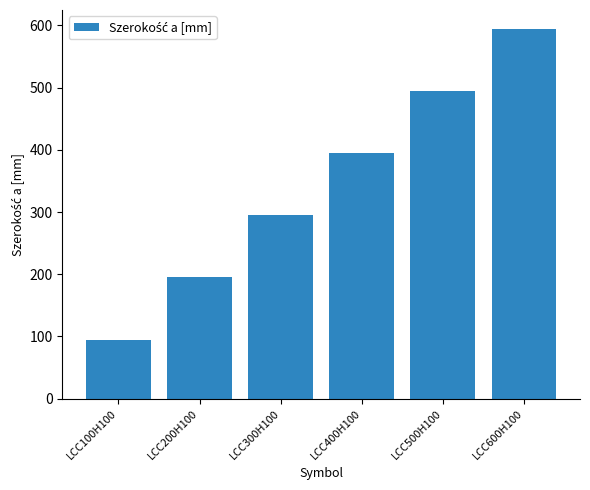

How many data points are less than 395?

3